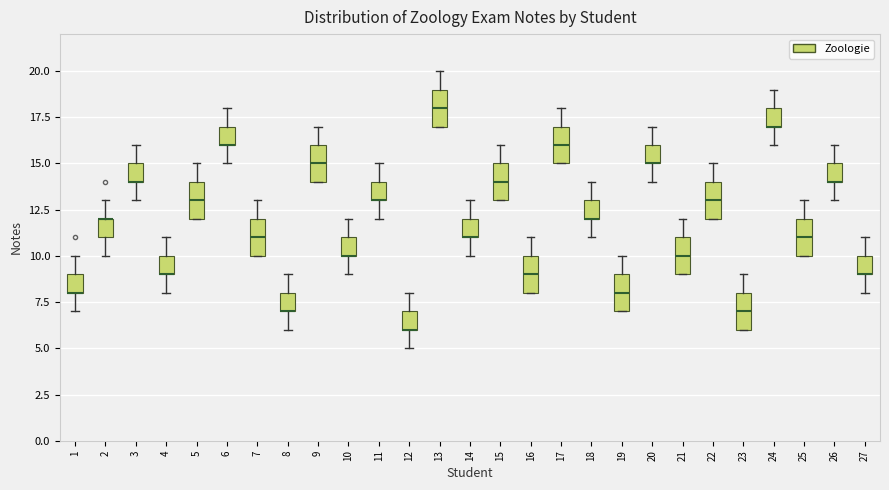

Where does the median line of the box at x = 21 sit on the y-axis? The values are not printed on the chart, so give them approximately, as read against the axis.

10